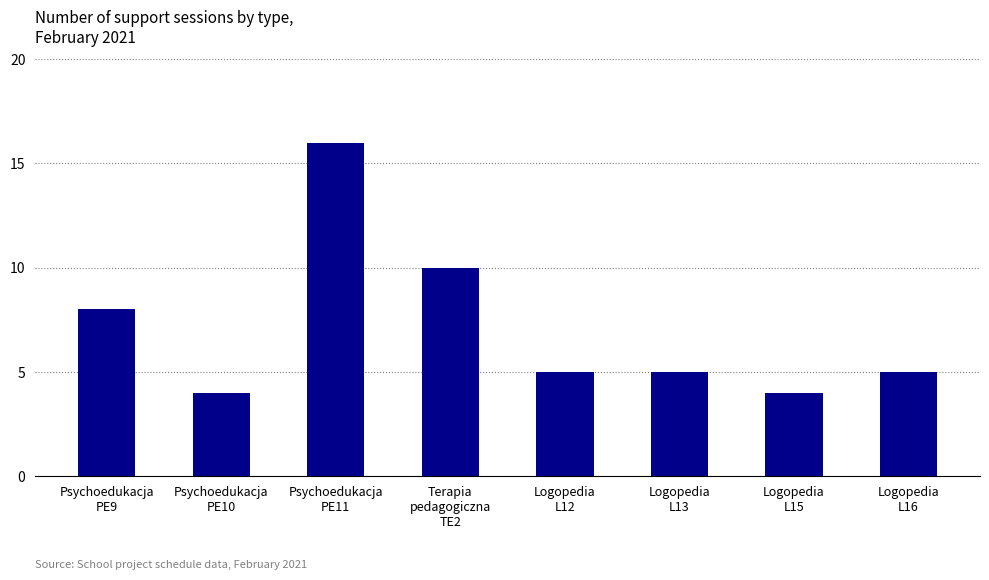

Is it true that the value at Psychoedukacja
PE10 is 4?

True